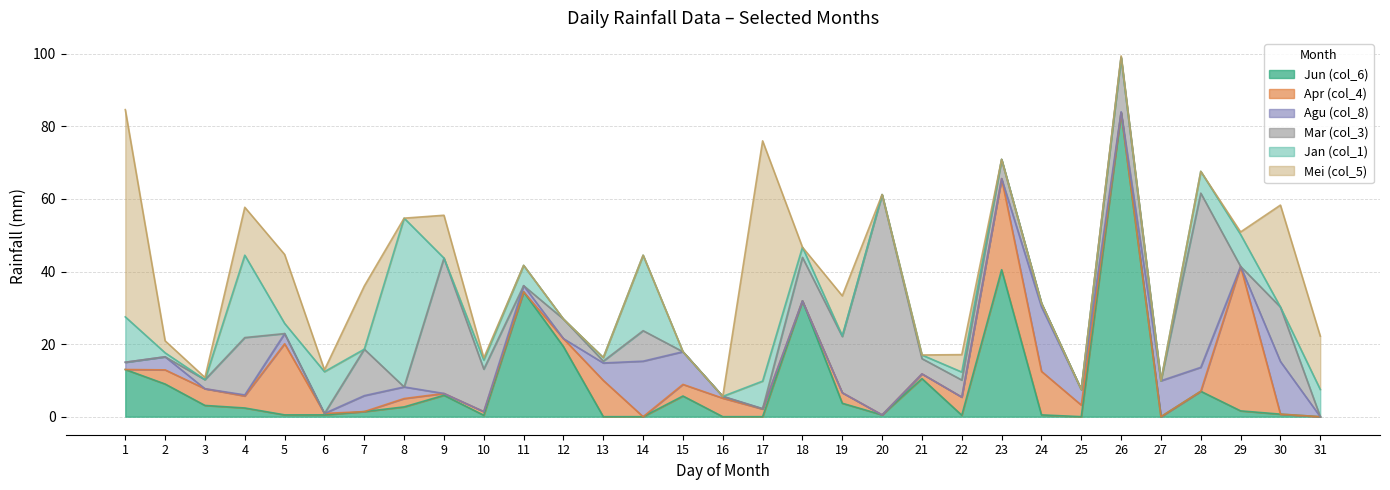

Is it true that Agu (col_8) equals 7.0 at 12?

False